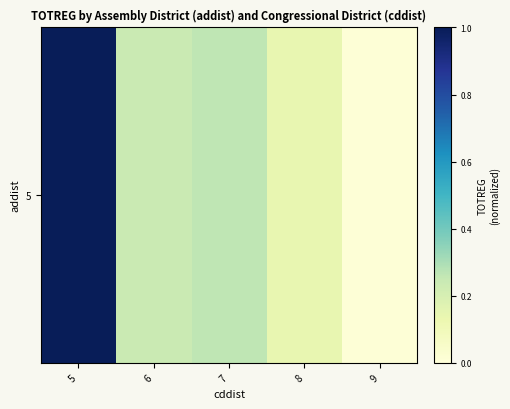

List the labels in order of value, largest first.

5, 7, 6, 8, 9